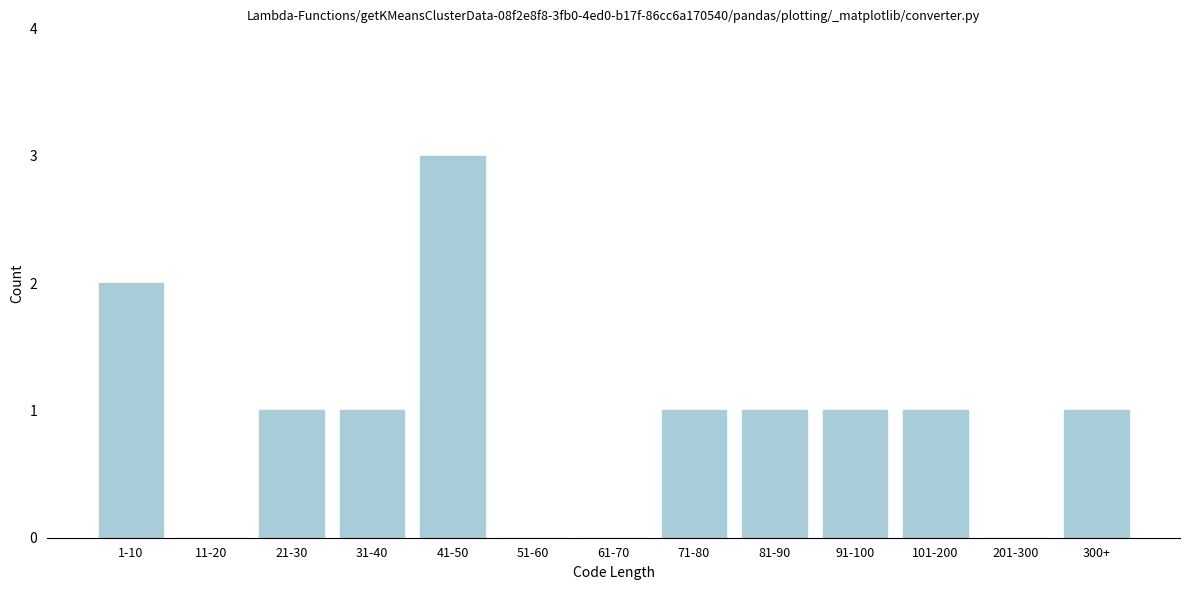

Reading left to right, transcribe all the data shown in this chart.

1-10=2	11-20=0	21-30=1	31-40=1	41-50=3	51-60=0	61-70=0	71-80=1	81-90=1	91-100=1	101-200=1	201-300=0	300+=1